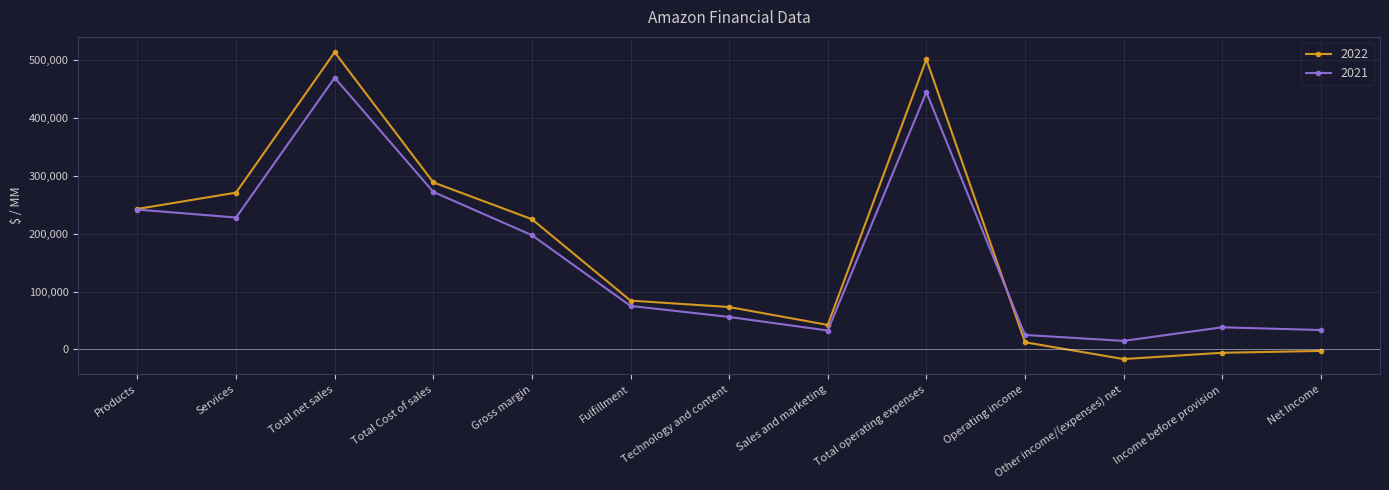

The value of 2021 at Total net sales is 469822. True or false?

True